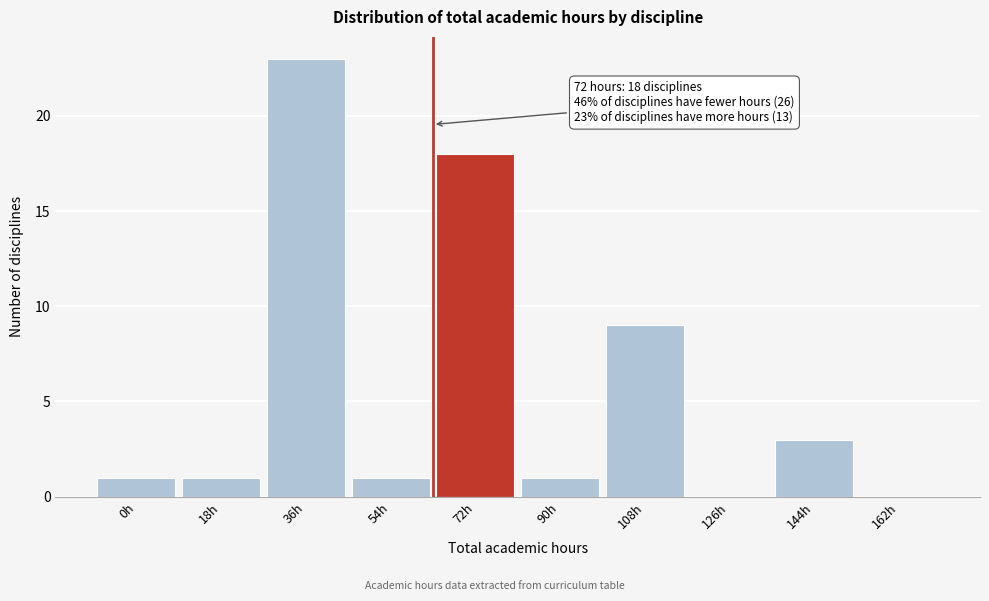

Reading left to right, list all the values displayed in this chart.

0h=1	18h=1	36h=23	54h=1	72h=18	90h=1	108h=9	126h=0	144h=3	162h=0